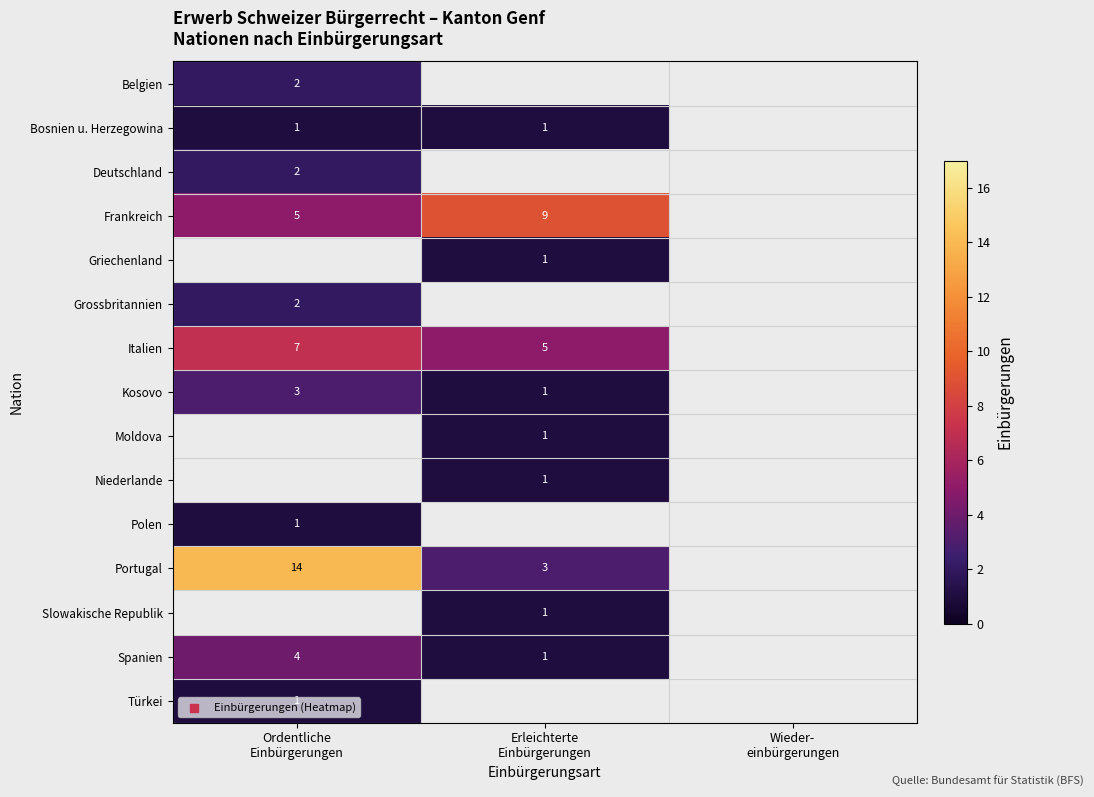

How many Italien values are between 5 and 7?

2